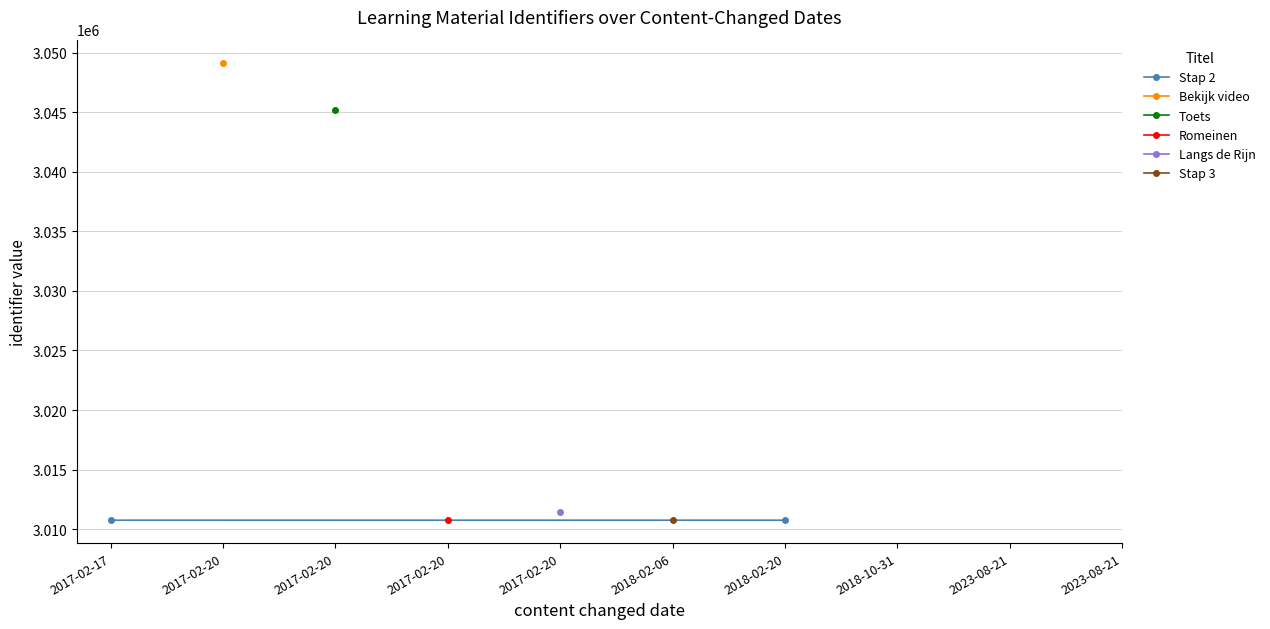

List the labels in order of value, smallest first.

2023-08-21, 2023-08-21, 2018-10-31, 2018-02-20, 2017-02-17, 2018-02-06, 2017-02-20, 2017-02-20, 2017-02-20, 2017-02-20